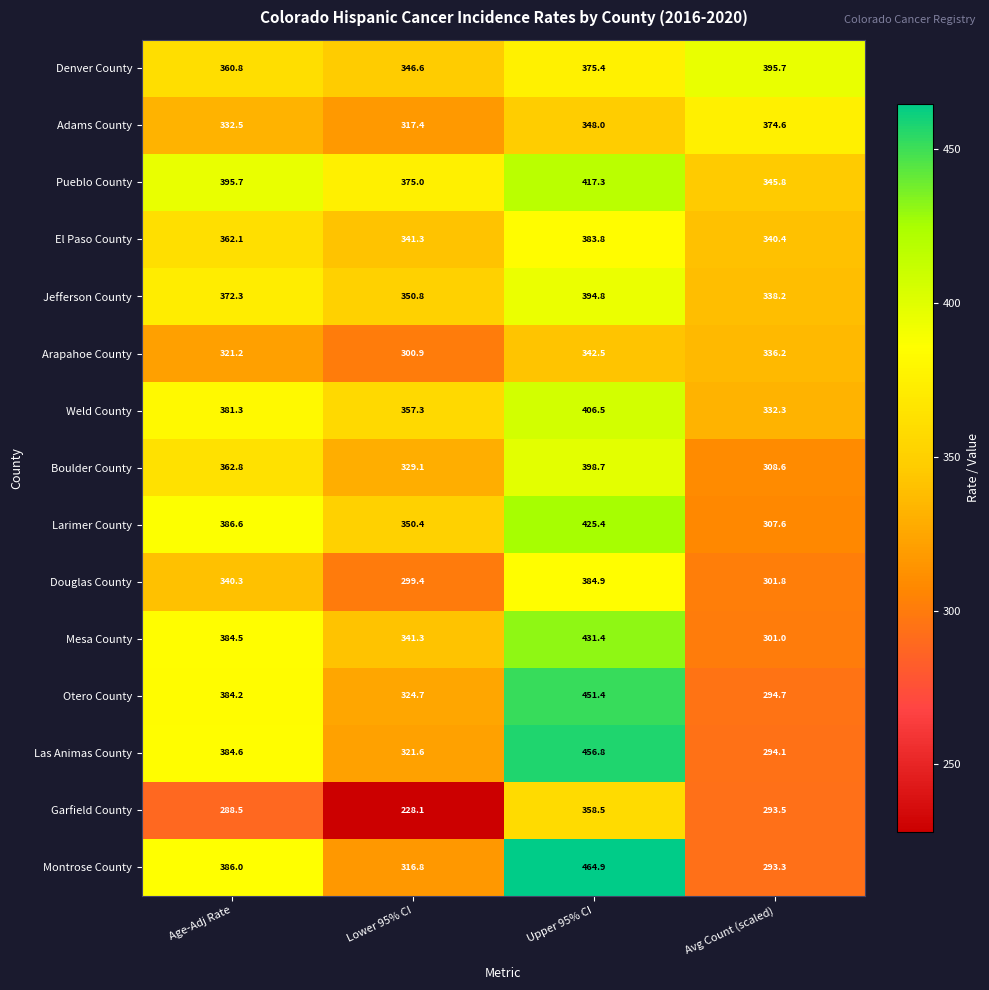

Which category has the highest value across all series?

Upper 95% CI